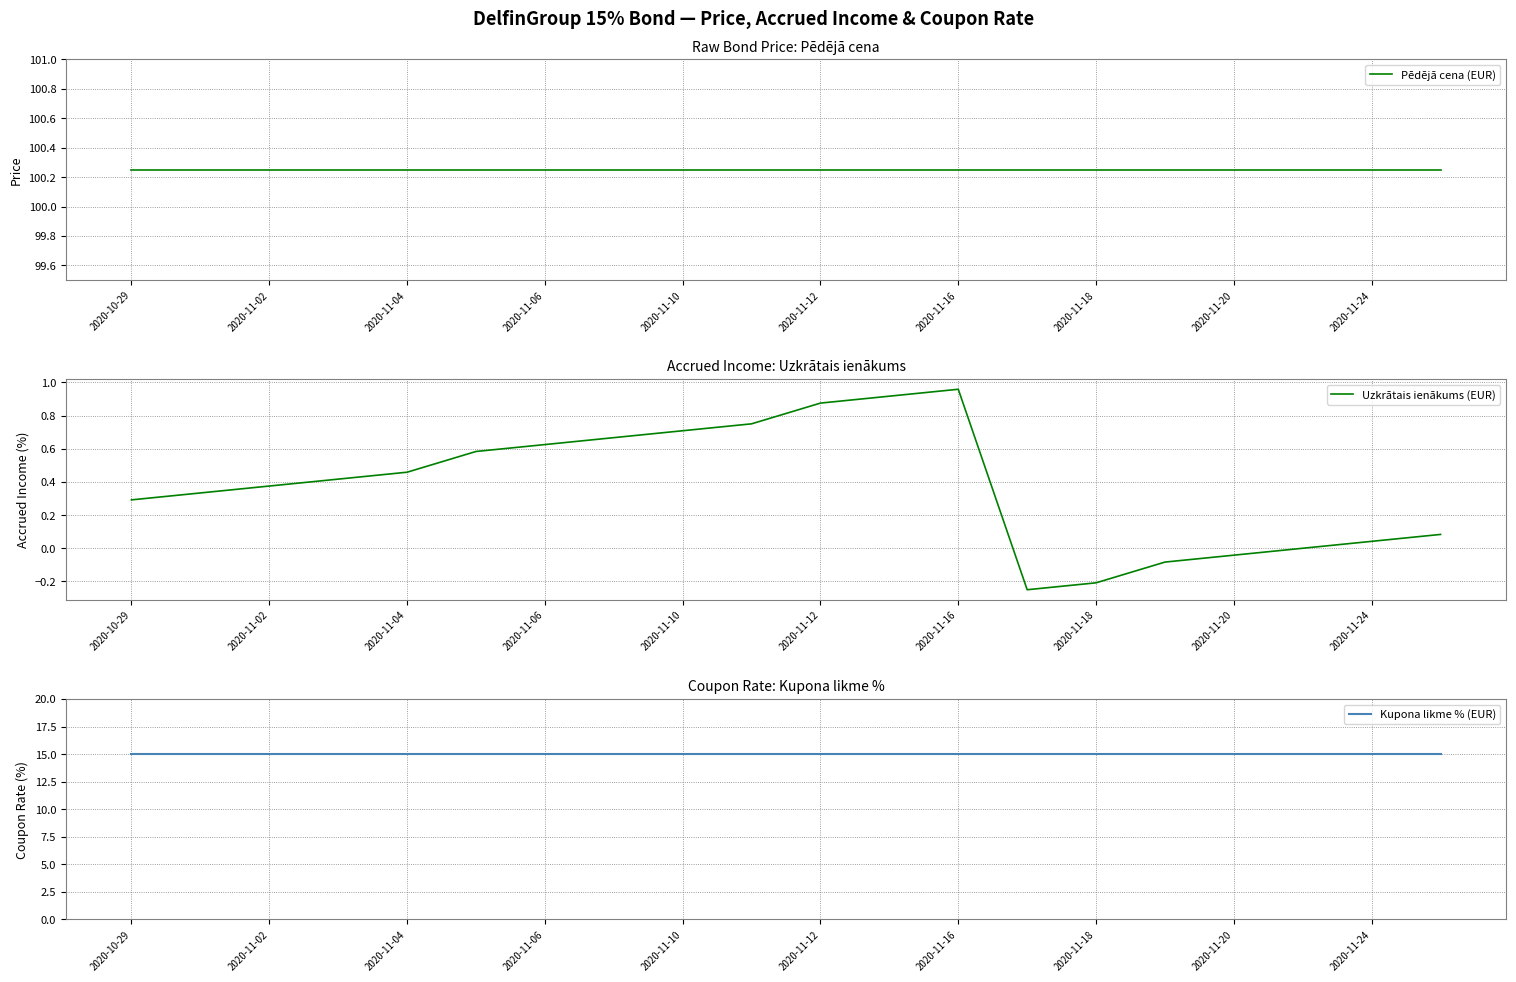

At 19, list the series in order from smallest to largest.

Uzkrātais ienākums (EUR), Kupona likme % (EUR), Pēdējā cena (EUR)